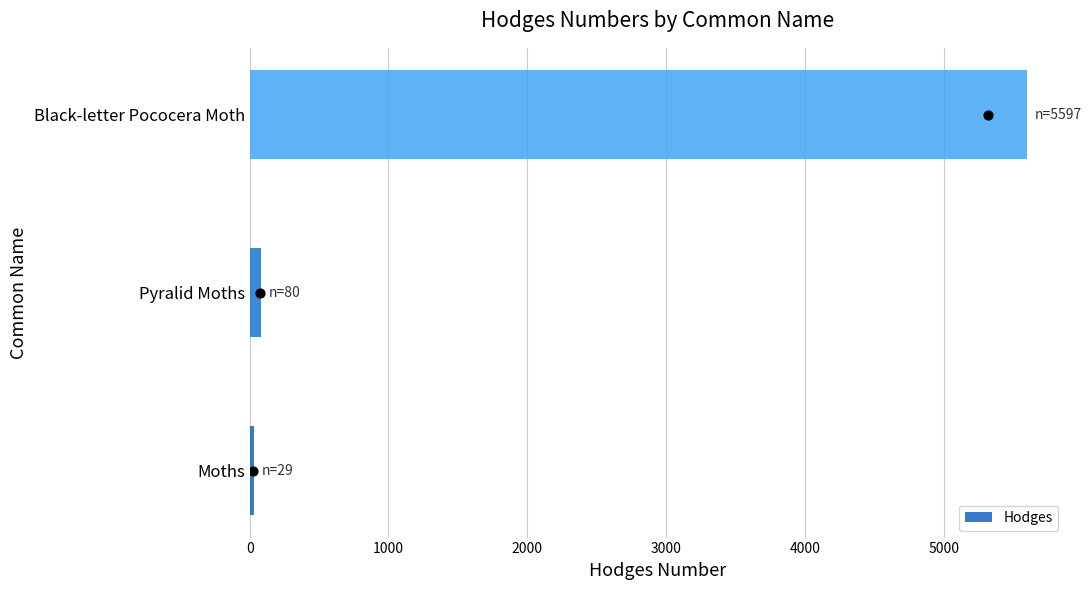

What is the sum of all Hodges values?

5706.1